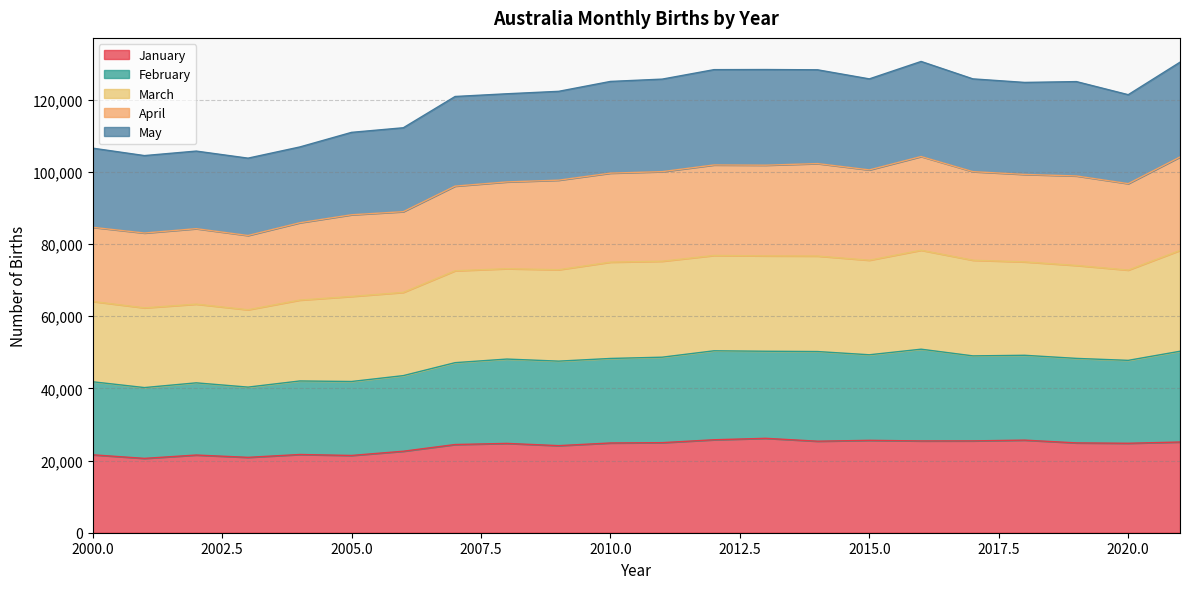

What are all the series names shown in the legend?

January, February, March, April, May